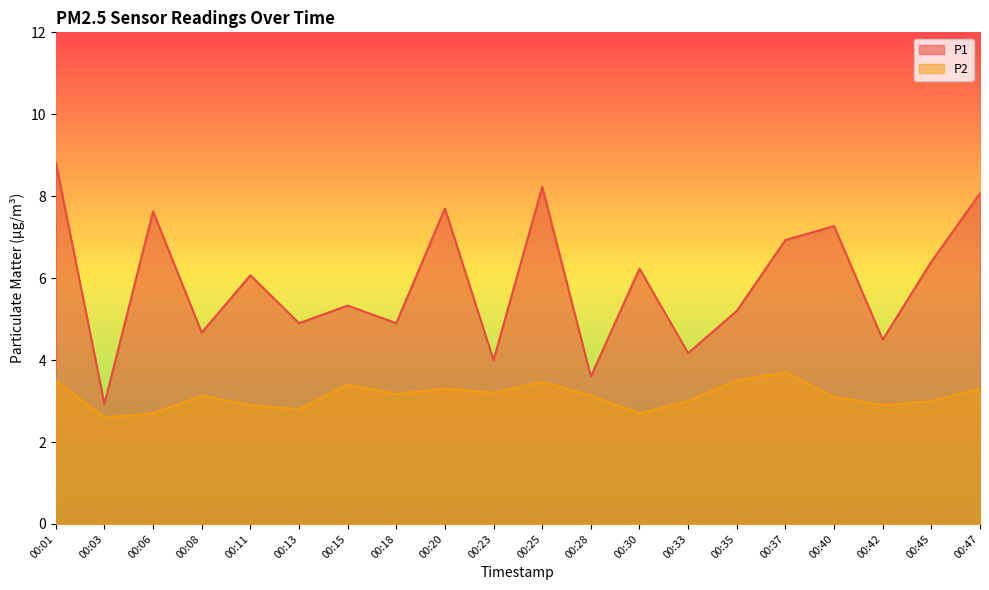

List the series in order of their overall mean, lowest first.

P2, P1